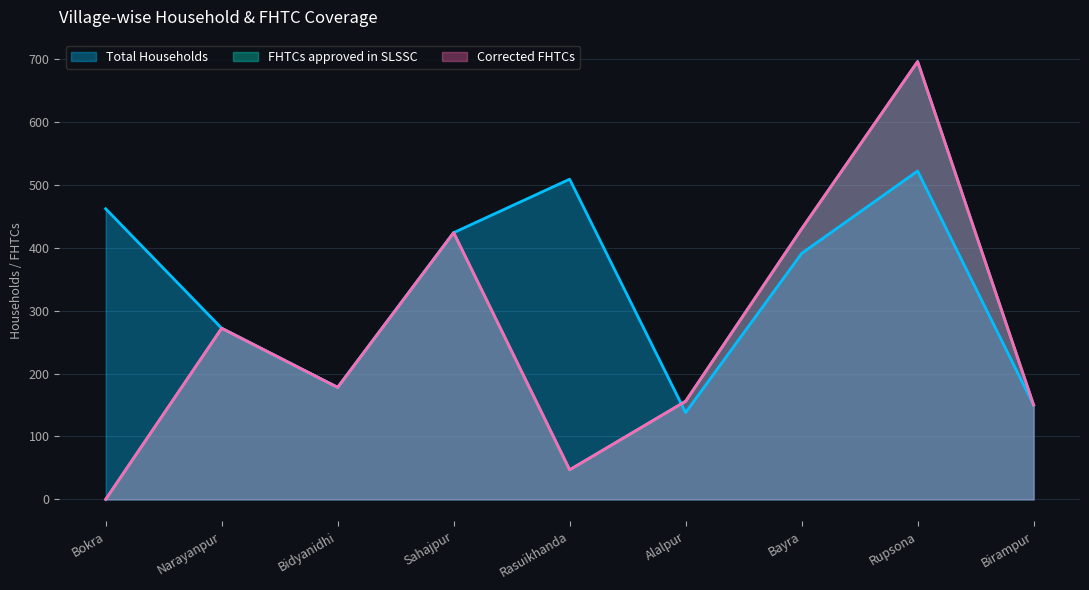

Reading left to right, extract all data points from this chart.

Total Households: 462	272	178	424	509	138	391	522	150
FHTCs approved in SLSSC: 0	272	178	424	47	156	430	696	150
Corrected FHTCs: 0	272	178	424	47	156	430	696	150